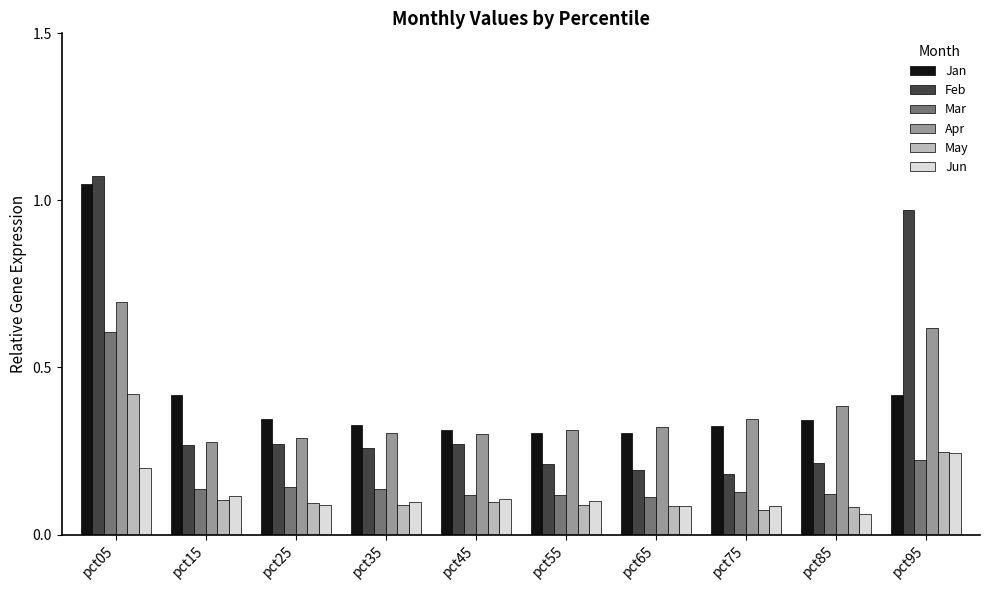

How many May values are between 0 and 1?

10